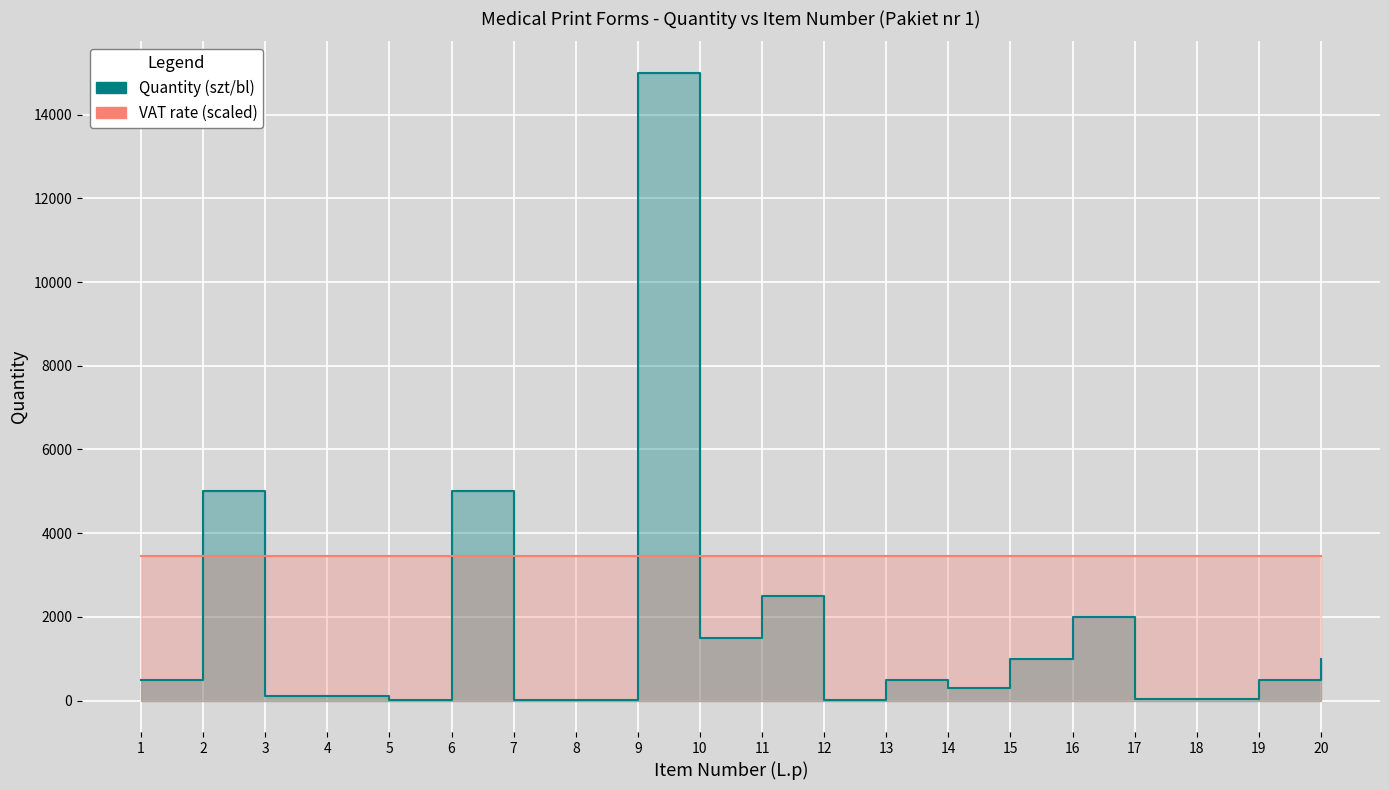

The chart shows a value of 83 at 17. True or false?

False